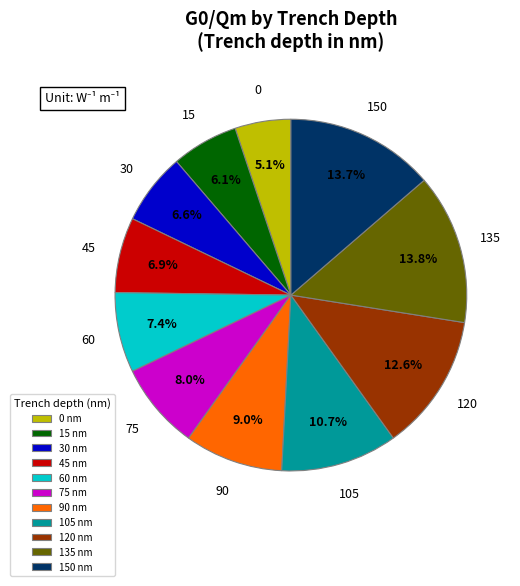

Which has a higher value, 30 or 135?

135